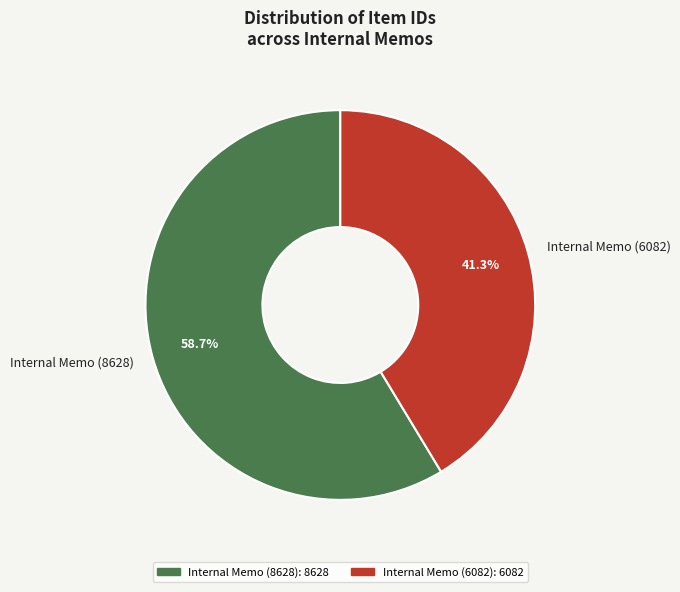

Which slice is the smallest?

Internal Memo (6082)